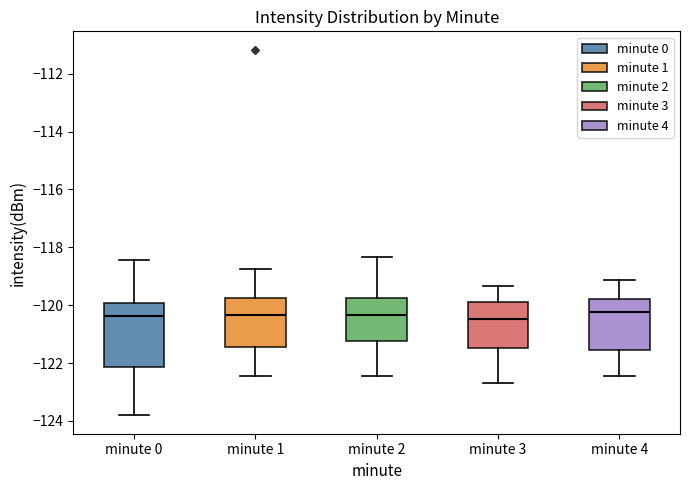

Comparing the boxes themselves (not the whiskers), which one is the tallest?

minute 0